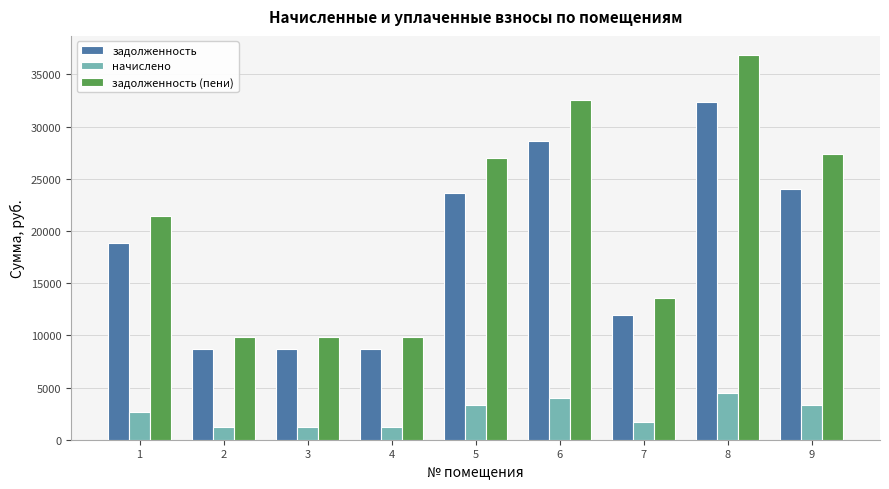

What is the value of the задолженность (пени) bar at the 5th from the left?

26951.0